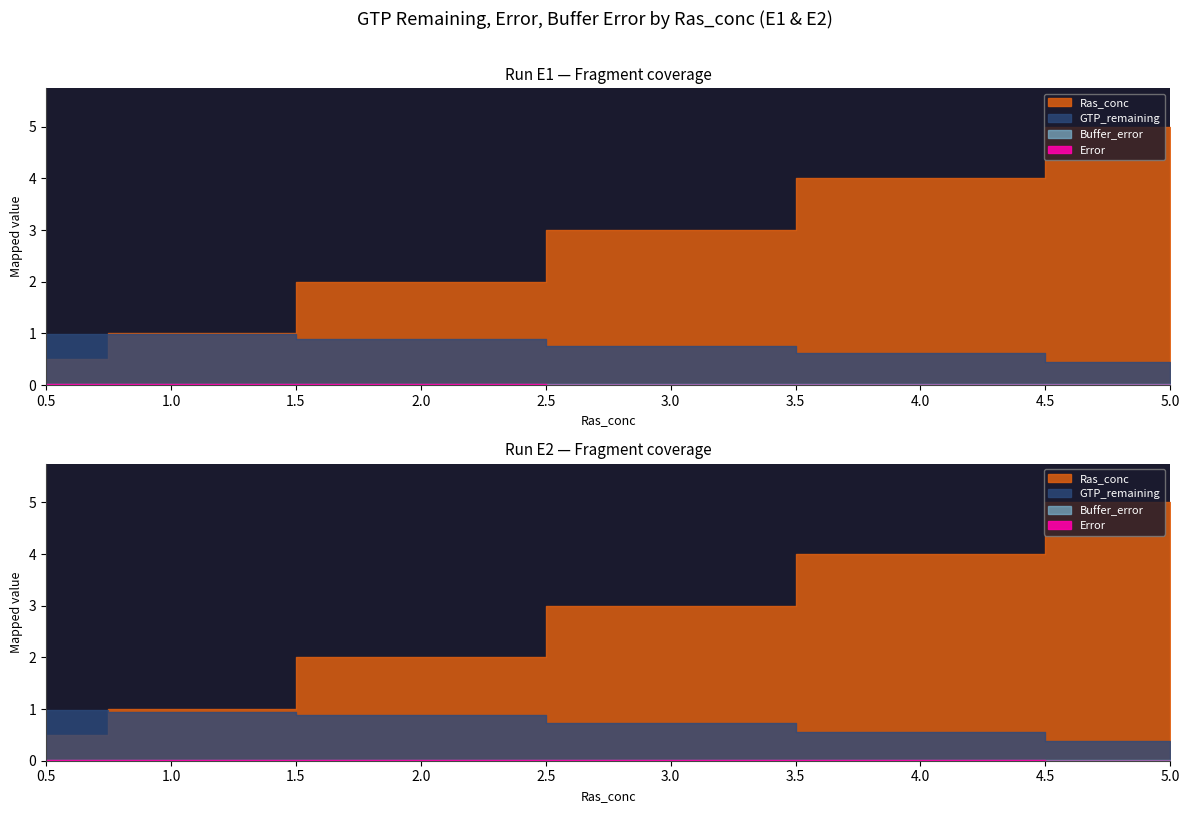

How many times do Error and Buffer_error cross each other?

4